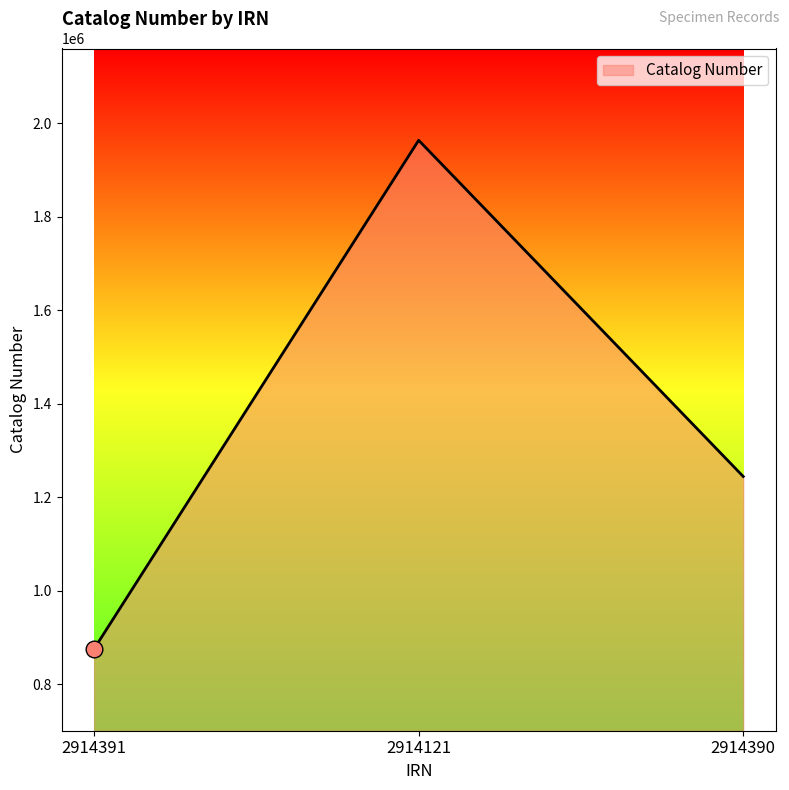

How many lines are shown in the chart?

1